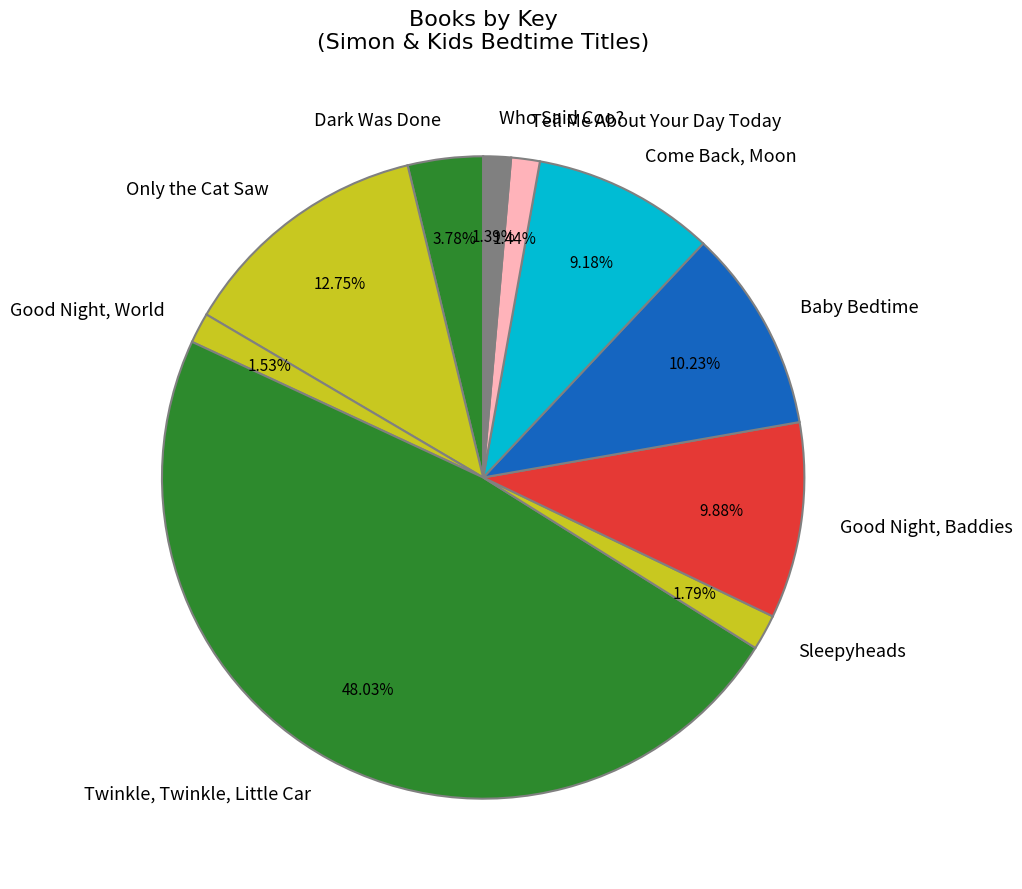

Between Only the Cat Saw and Sleepyheads, which is larger?

Only the Cat Saw